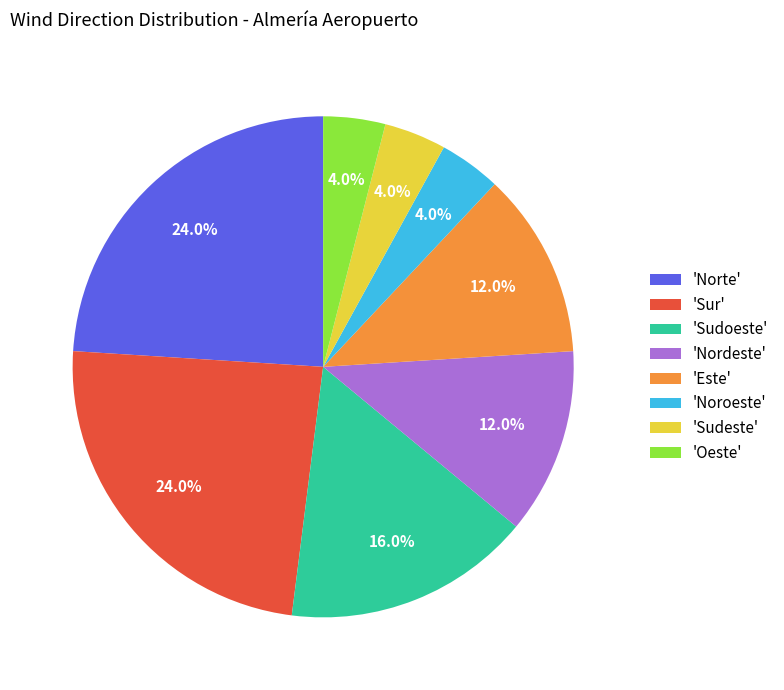

How much of the chart is everything except 'Sudeste'?

96.0%